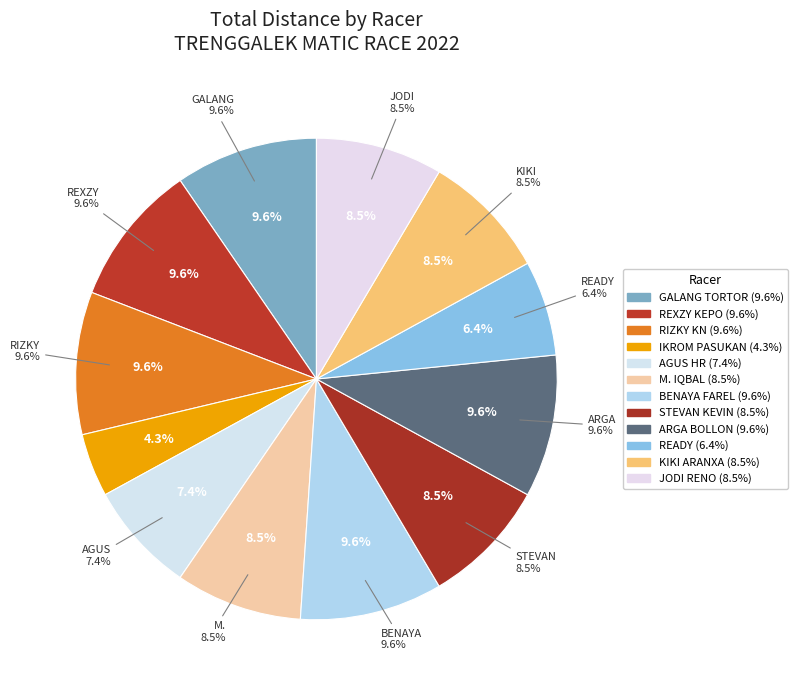

Which slice is the smallest?

IKROM PASUKAN